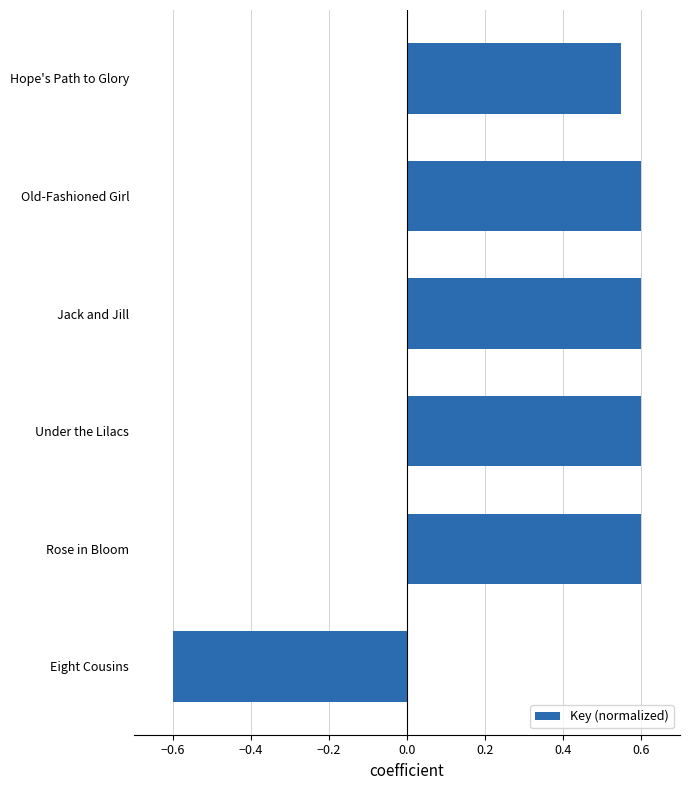

What is the value of the 5th bar from the top?

0.6